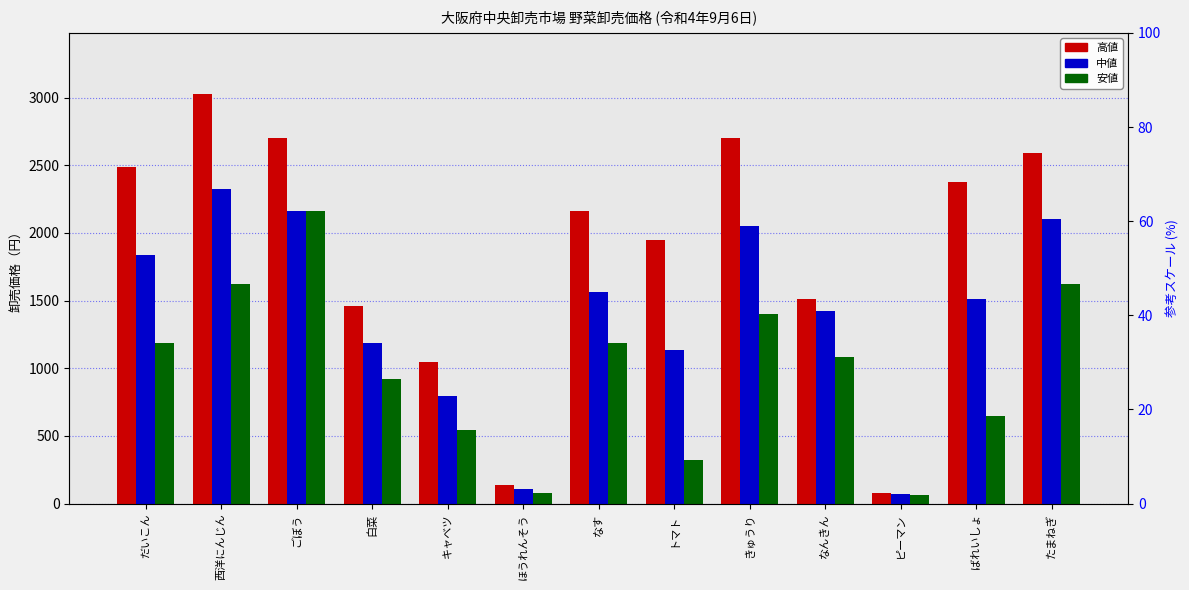

What is the average value of the 中値 series?

1406